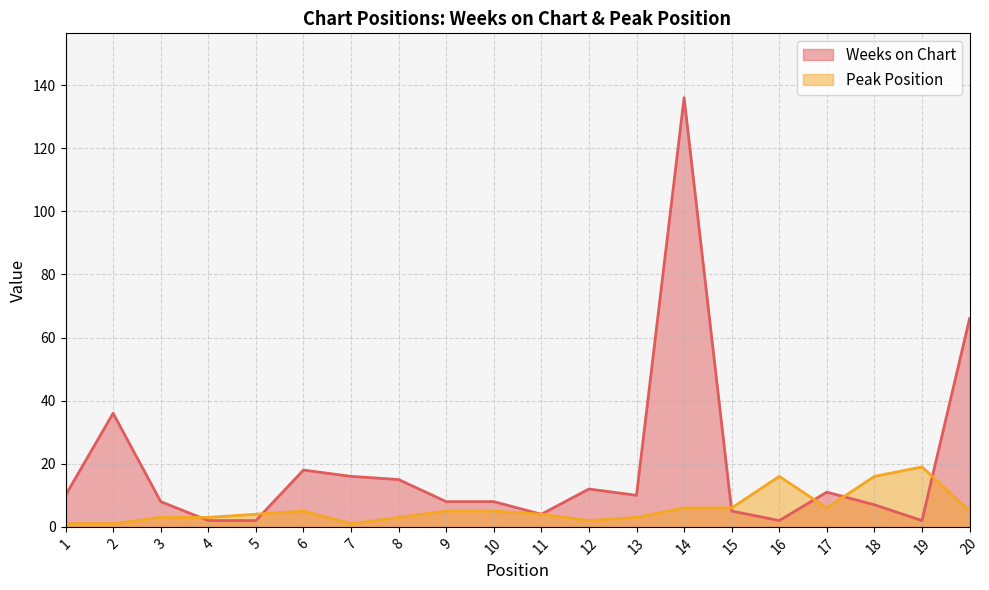

What is the sum of all Peak Position values?

114